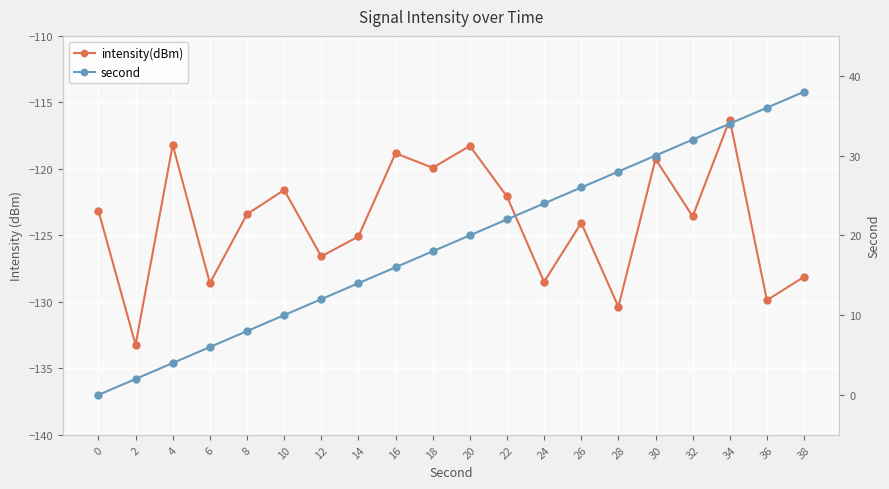

What is the total value across all series at 20?

-98.3